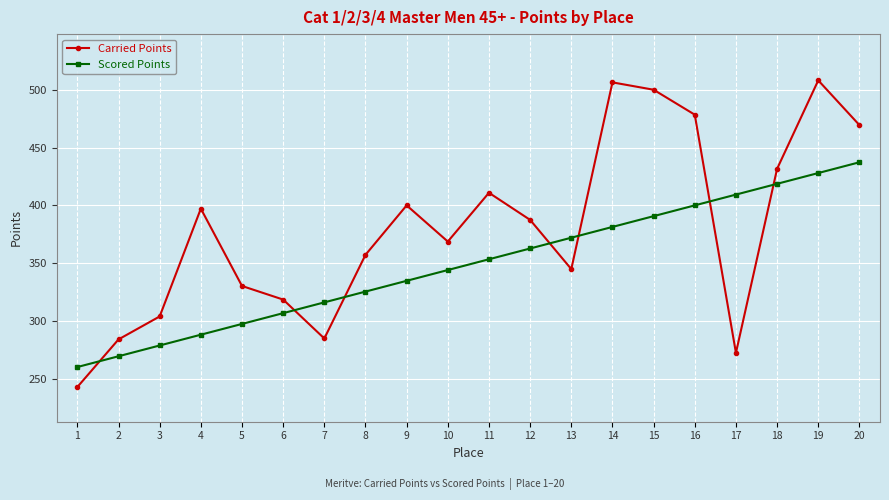

How many lines are shown in the chart?

2